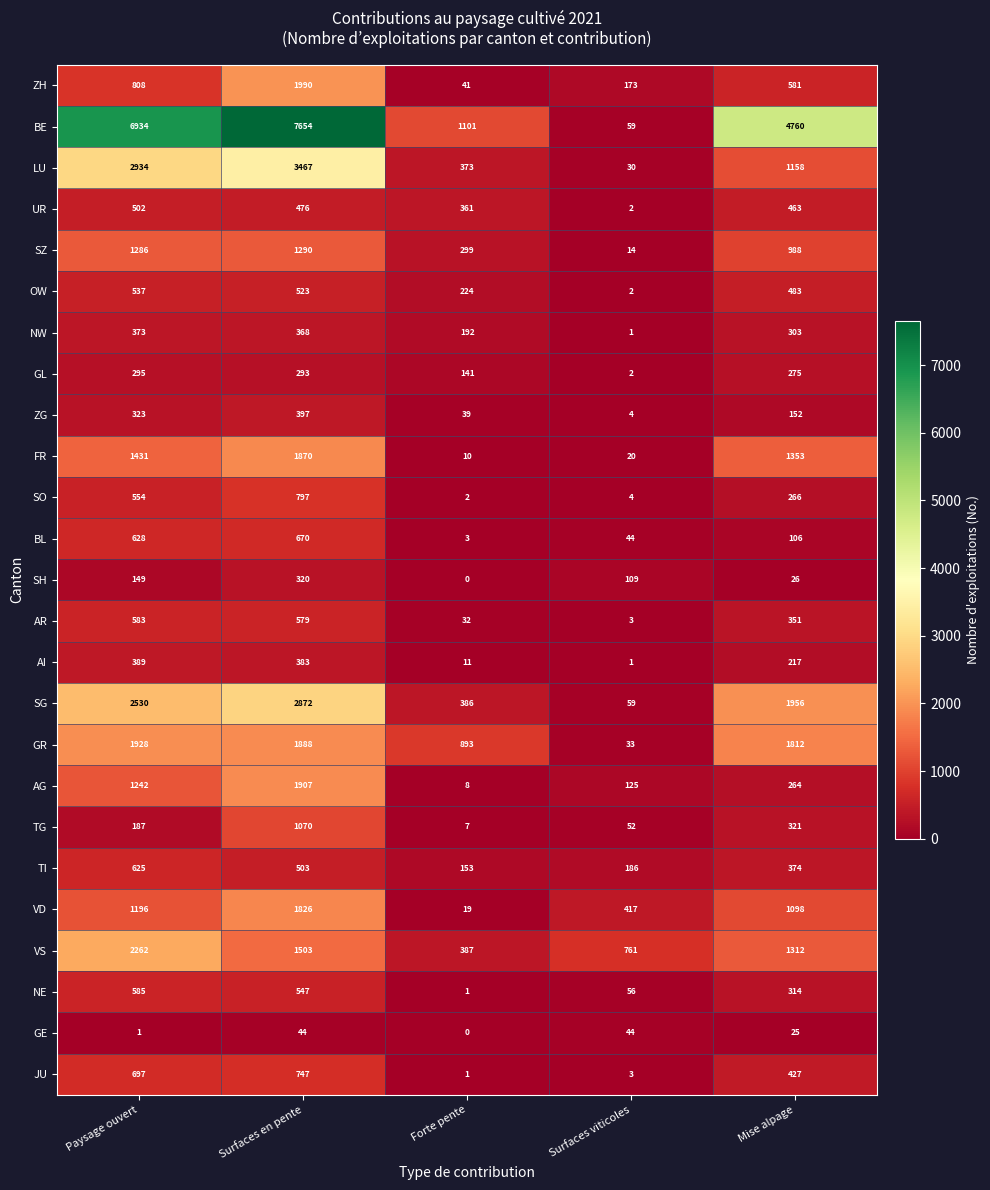

Is the value of SZ at Paysage ouvert greater than the value of TI at Surfaces en pente?

Yes